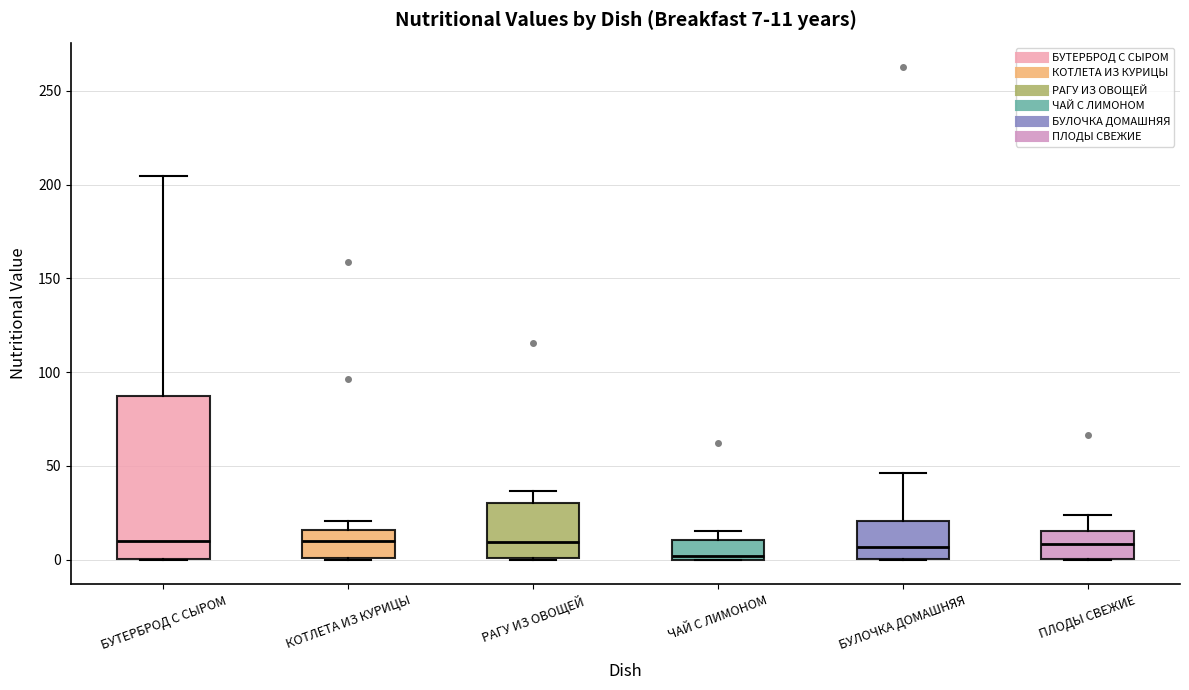

Comparing the boxes themselves (not the whiskers), which one is the tallest?

БУТЕРБРОД С СЫРОМ